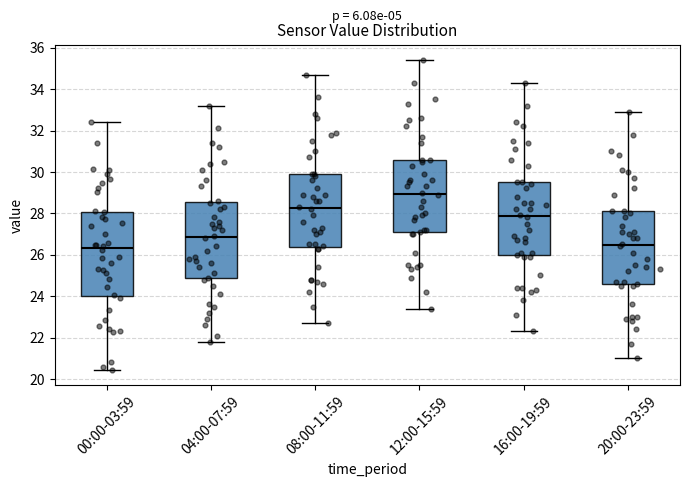

Reading left to right, read every box against the y-axis: the position of its median line, the range the box covers, and the ends of its whiskers. The values are not printed on the chart, so give them approximately, as read against the axis.

00:00-03:59: median 26.4, box 24.0 to 28.0, whiskers 20.4 to 32.4
04:00-07:59: median 26.8, box 24.8 to 28.6, whiskers 21.8 to 33.2
08:00-11:59: median 28.2, box 26.4 to 30.0, whiskers 22.8 to 34.8
12:00-15:59: median 29.0, box 27.0 to 30.6, whiskers 23.4 to 35.4
16:00-19:59: median 27.8, box 26.0 to 29.6, whiskers 22.4 to 34.4
20:00-23:59: median 26.4, box 24.6 to 28.2, whiskers 21.0 to 33.0